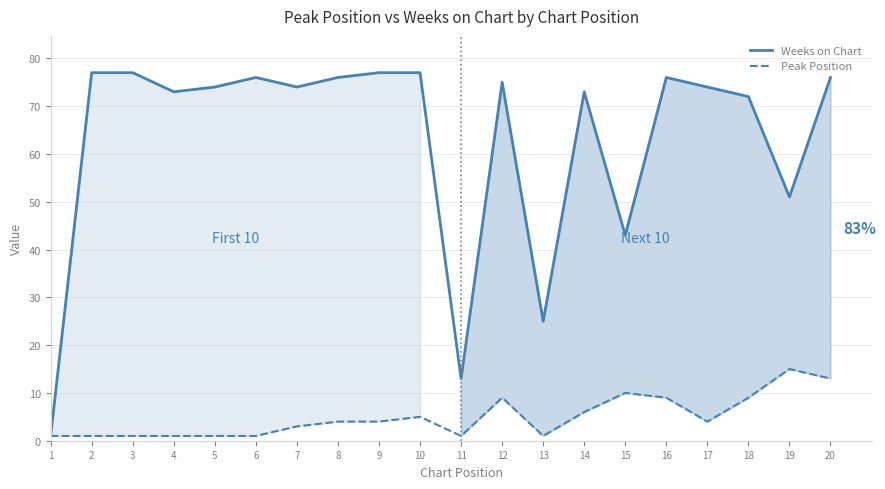

The value of Weeks on Chart at 10 is 77. True or false?

True